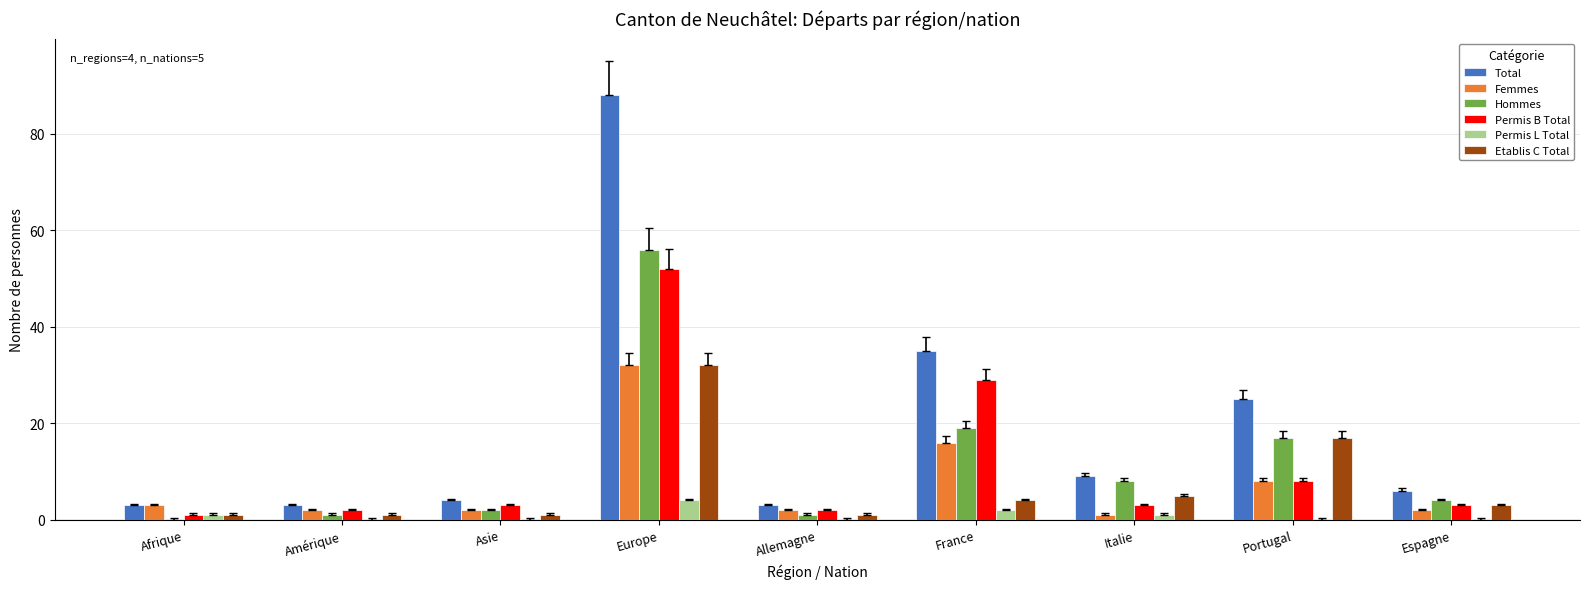

Are the bars horizontal?

No